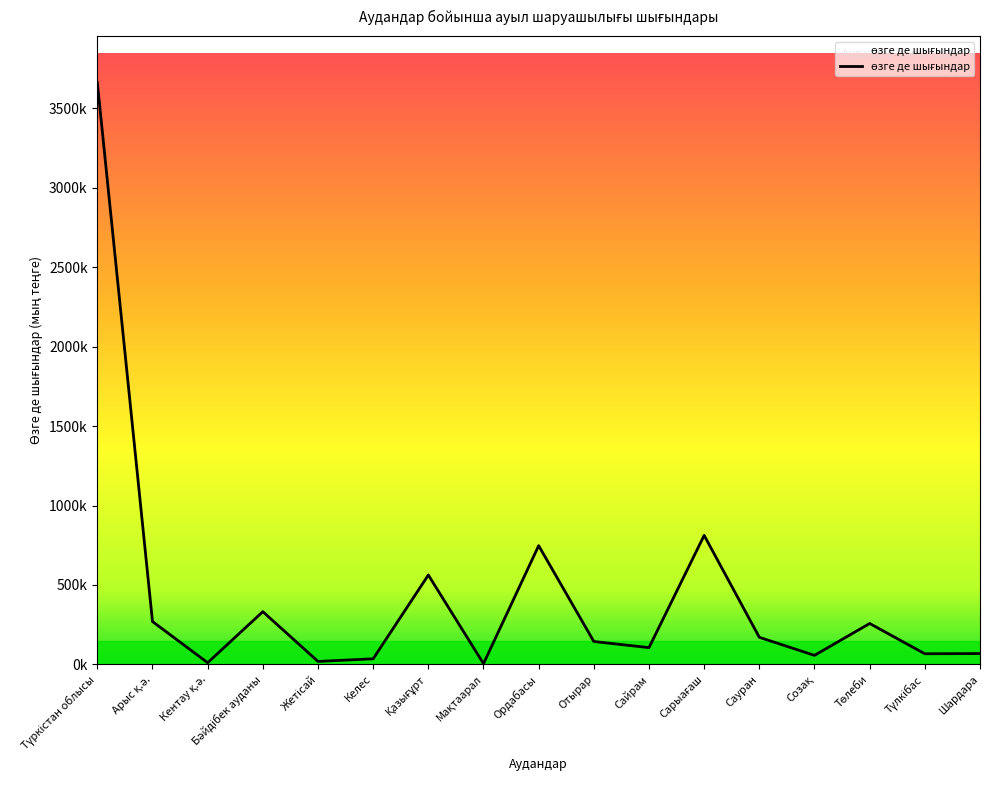

True or false: the data has more than 0 interior local peaks.

True